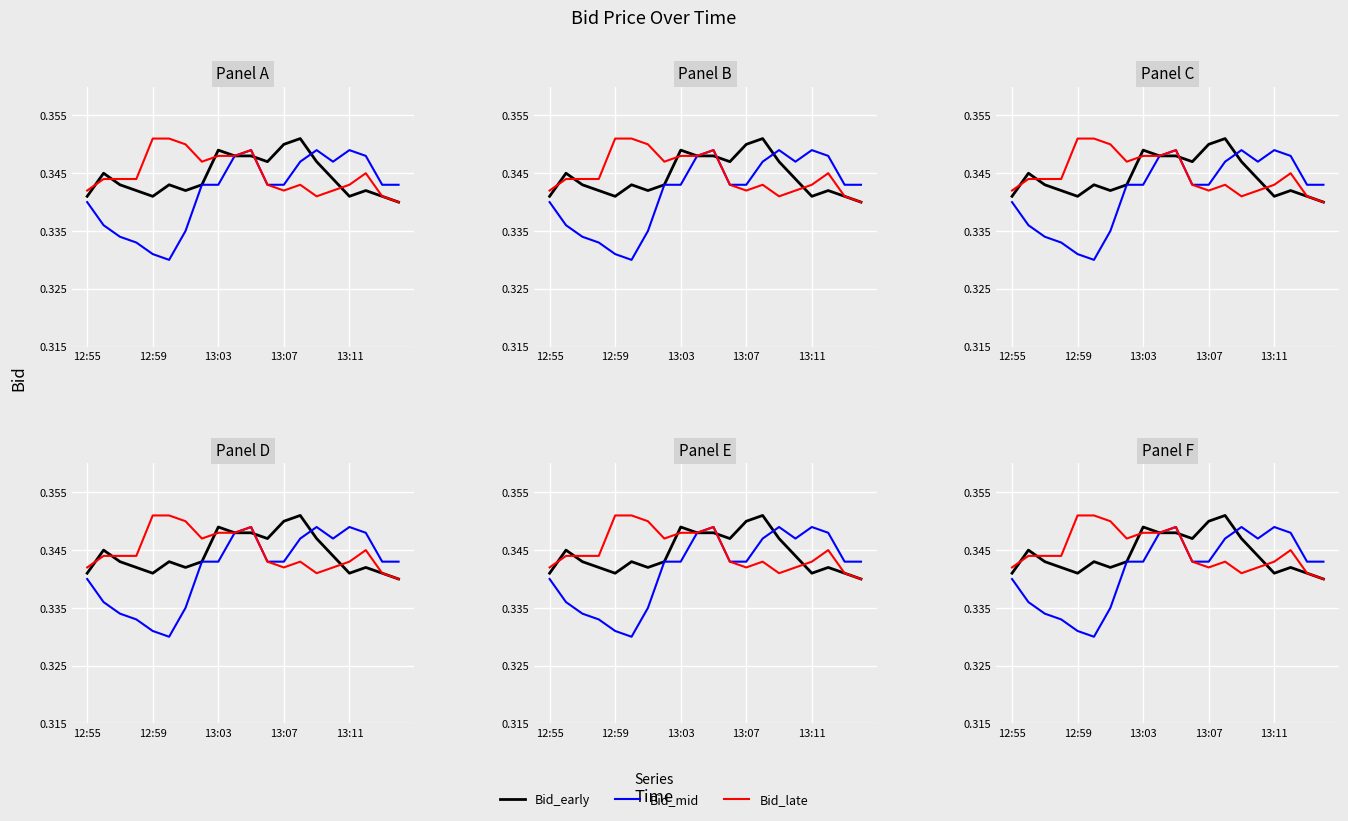

True or false: Bid_early has more than 2 interior local peaks.

True